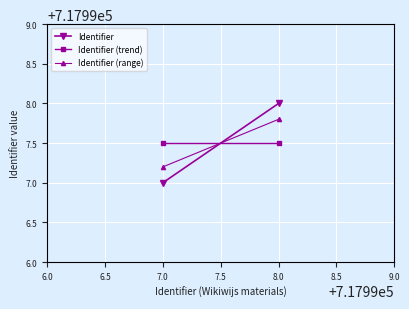

Which series has the largest range (max minus min)?

Identifier